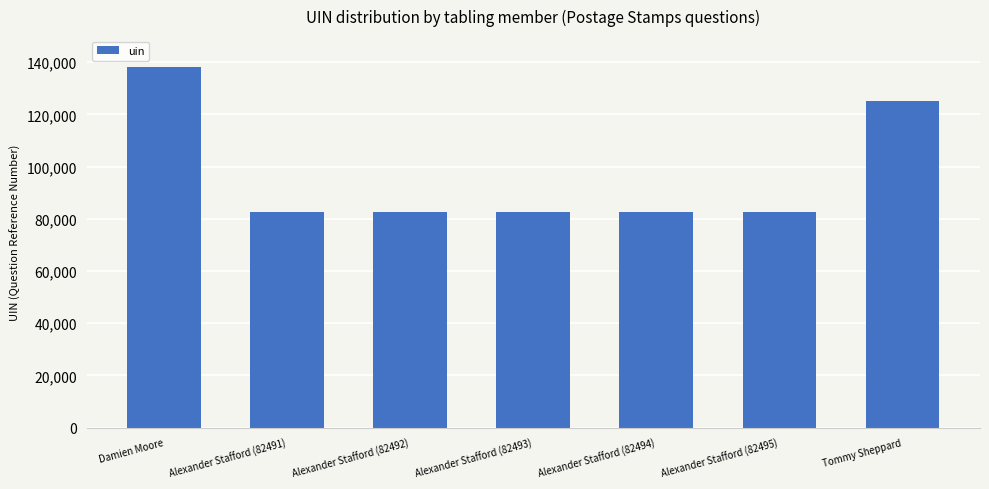

What is the label of the 5th bar from the left?

Alexander Stafford (82494)